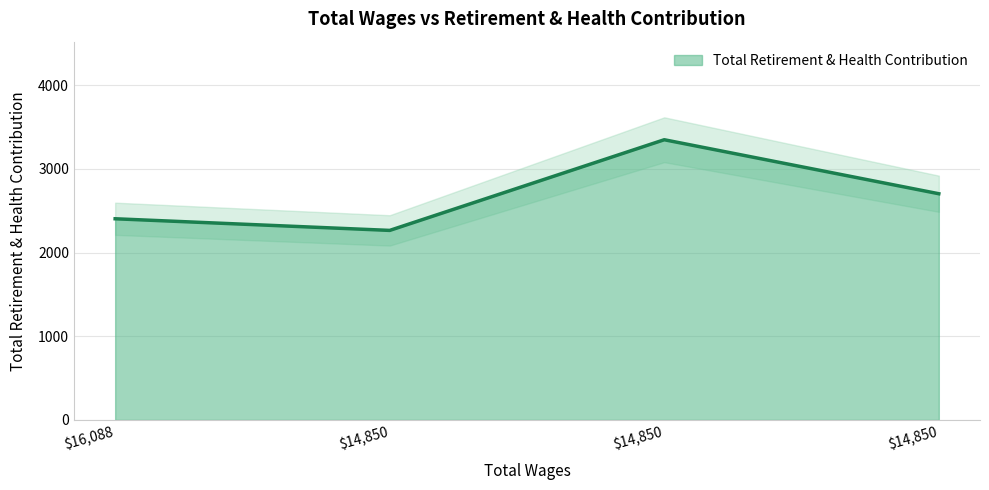

Rank the categories by value from lowest to highest.

14850.0, 16088.0, 14850.0, 14850.0